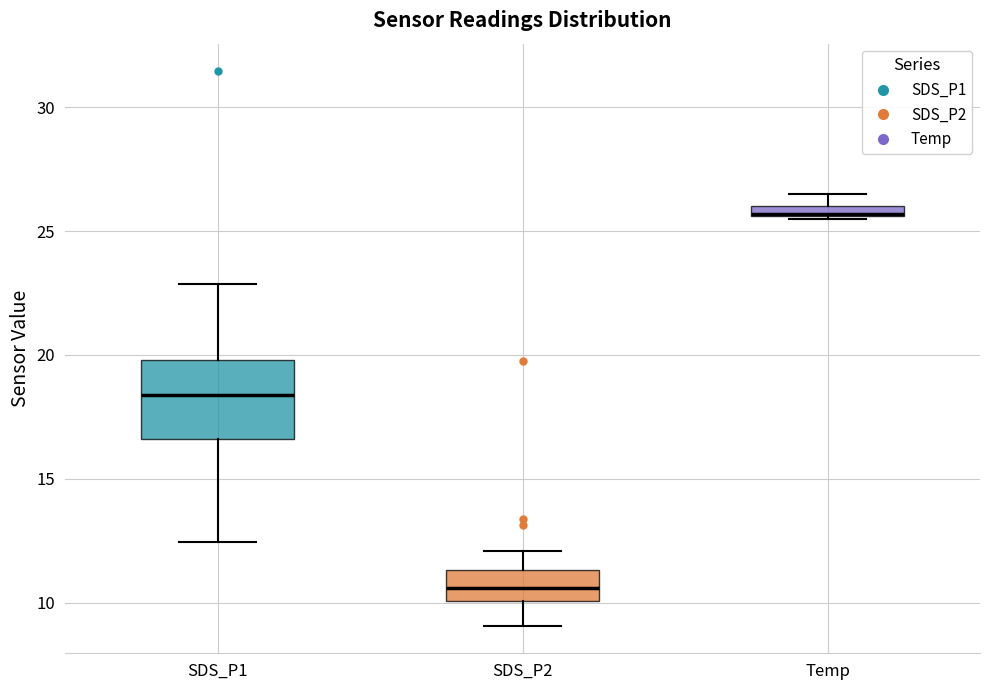

Where does the upper whisker of the box for SDS_P1 end on the y-axis? The values are not printed on the chart, so give them approximately, as read against the axis.

23.0